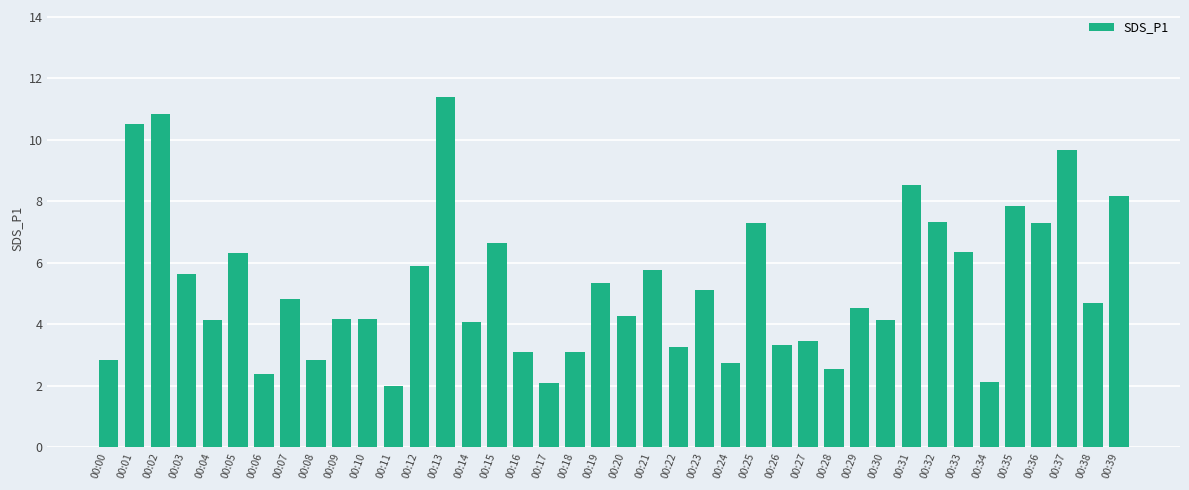

Is it true that the value at 00:16 is 1.6?

False